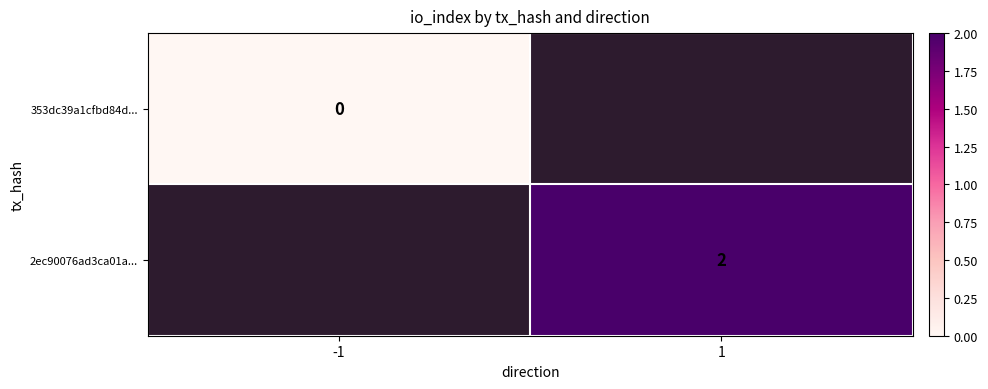

Is the value of 2ec90076ad3ca01a... at 1 greater than the value of 353dc39a1cfbd84d... at -1?

Yes